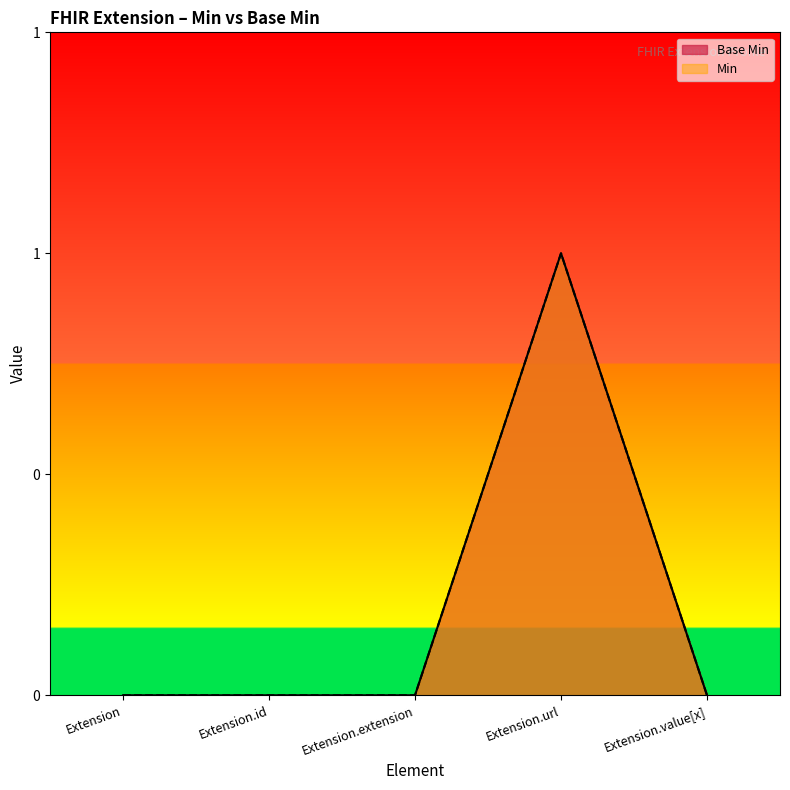

Which series changed the most between Extension and Extension.value[x]?

Base Min